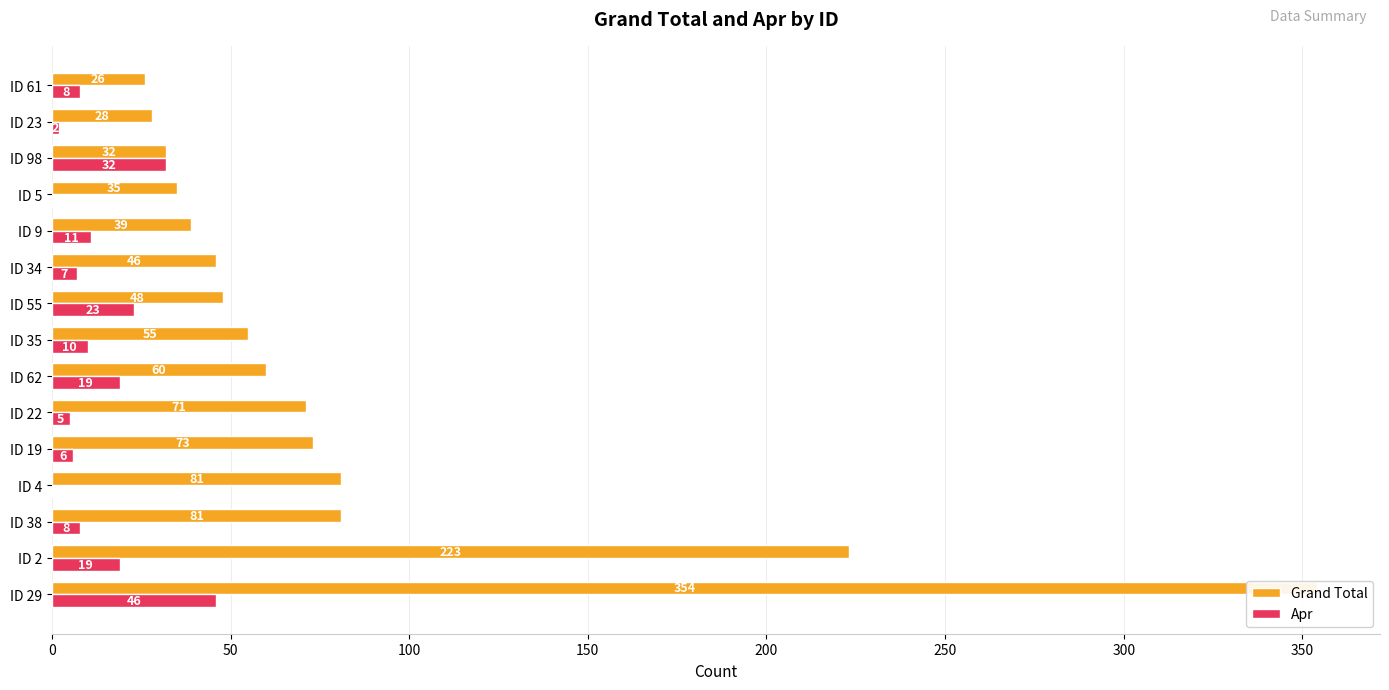

Are the bars grouped side by side (vs. stacked)?

Yes